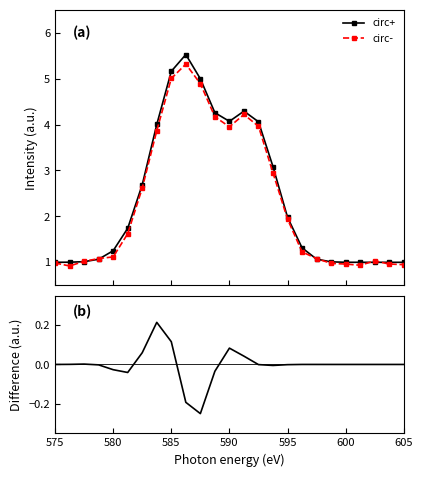

What is the difference between the maximum and second lowest values in the circ- series?

4.4